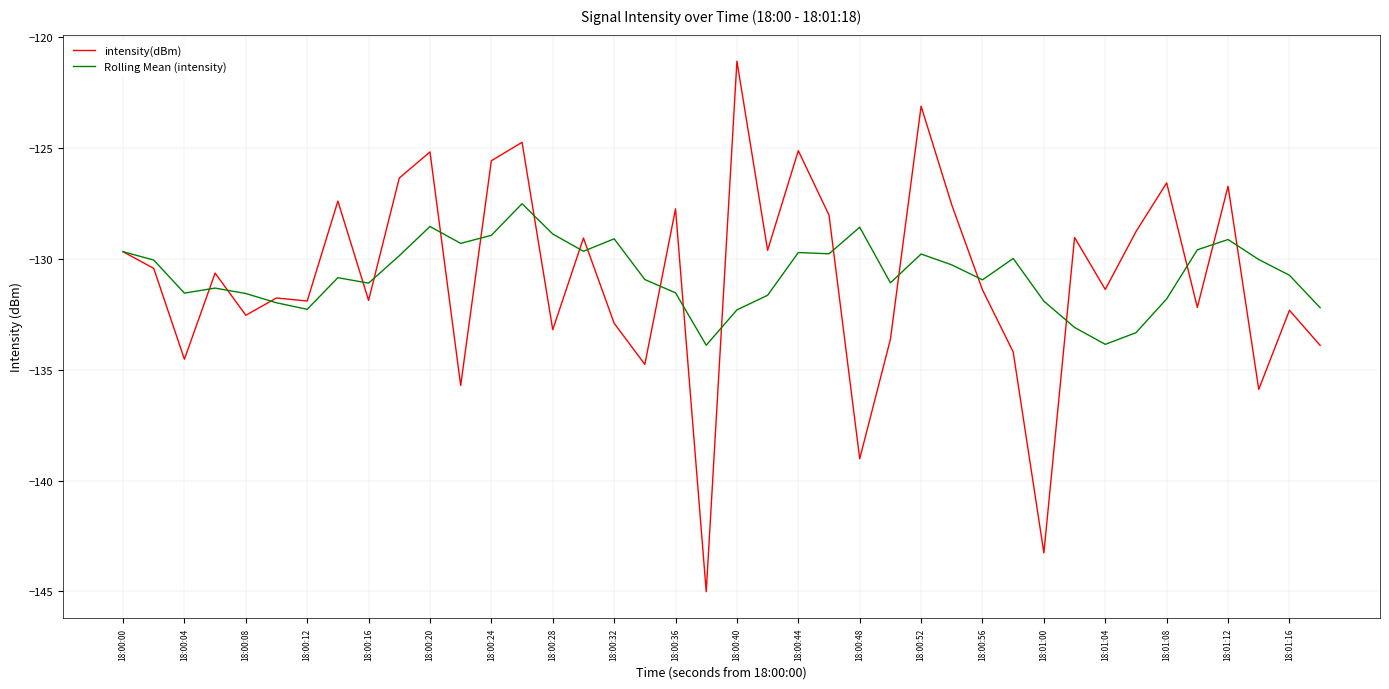

After their last crossing, which series has the higher values: Rolling Mean (intensity) or intensity(dBm)?

Rolling Mean (intensity)